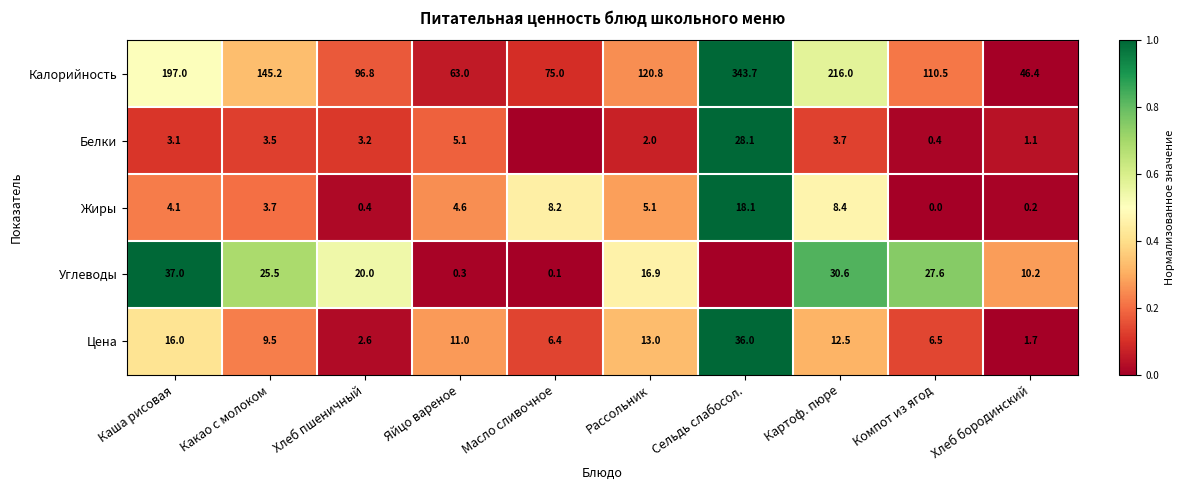

At which label does Цена first exceed 11?

Каша рисовая